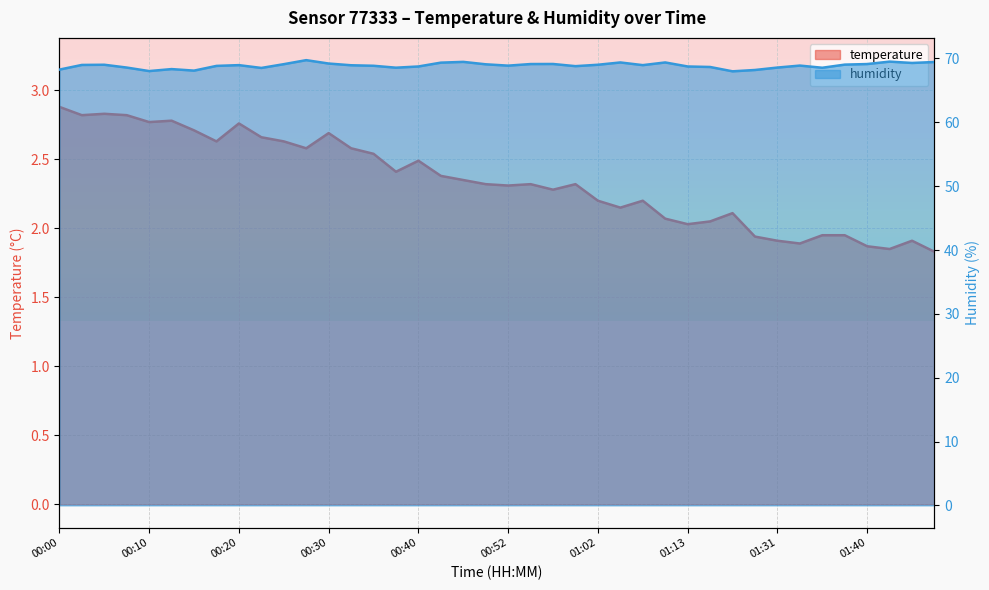

Between 00:42 and 01:05, which series saw the biggest shift?

temperature